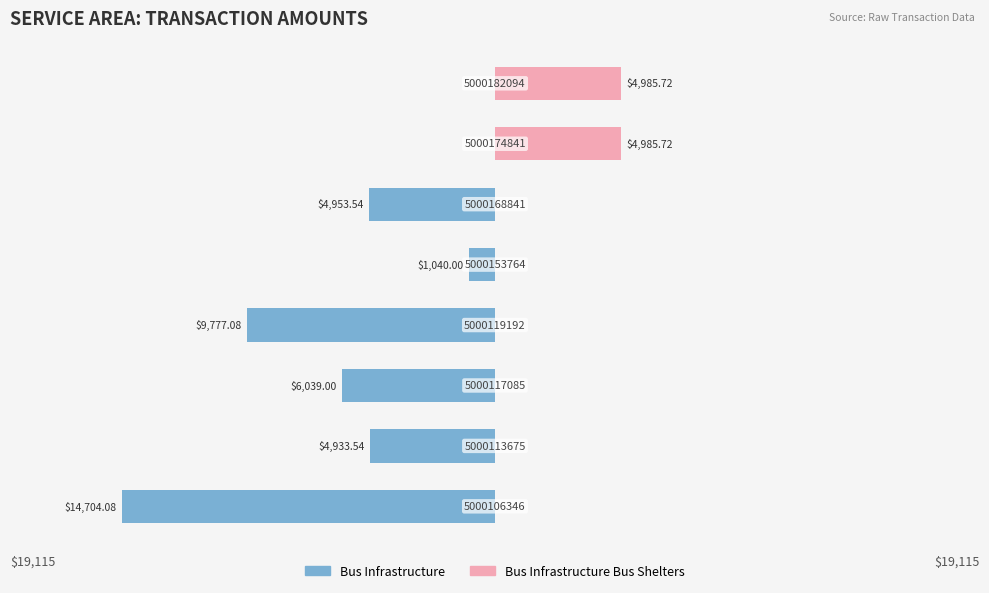

At 1, list the series in order from smallest to largest.

Bus Infrastructure, Bus Infrastructure Bus Shelters